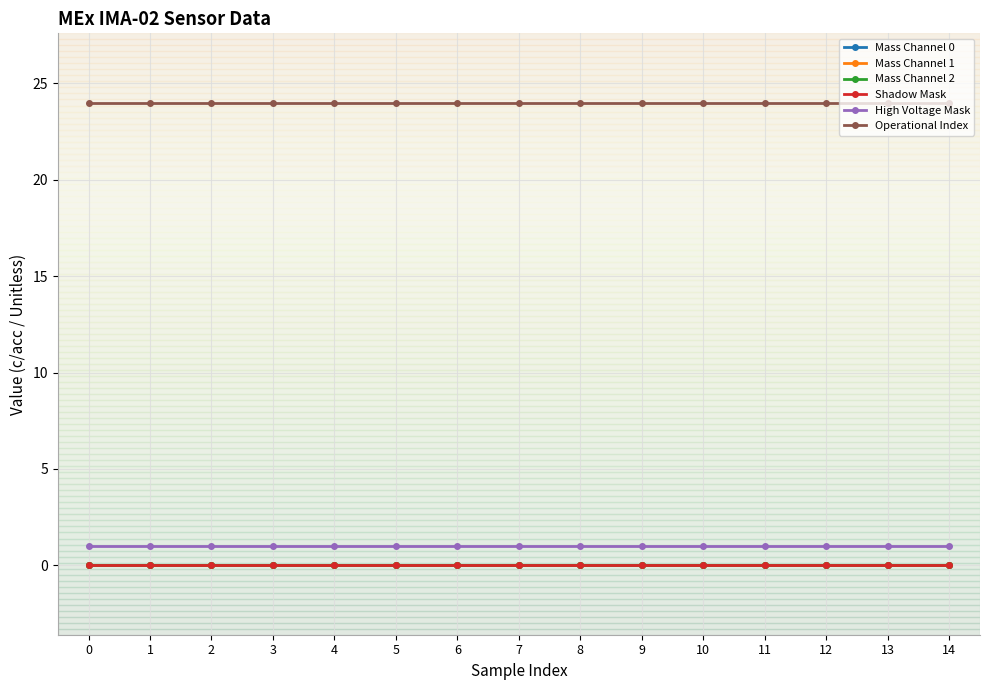

Is this an area chart (filled region under the line)?

No